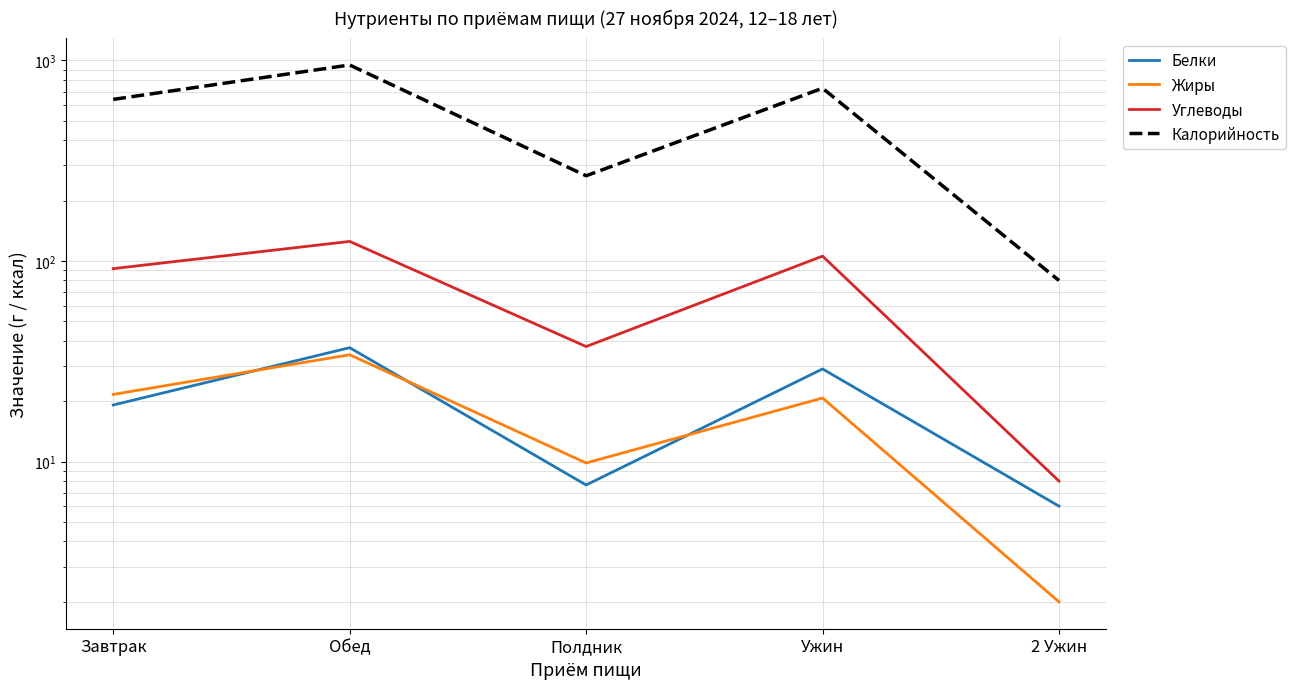

At how many categories does at least one series exceed 684?

2